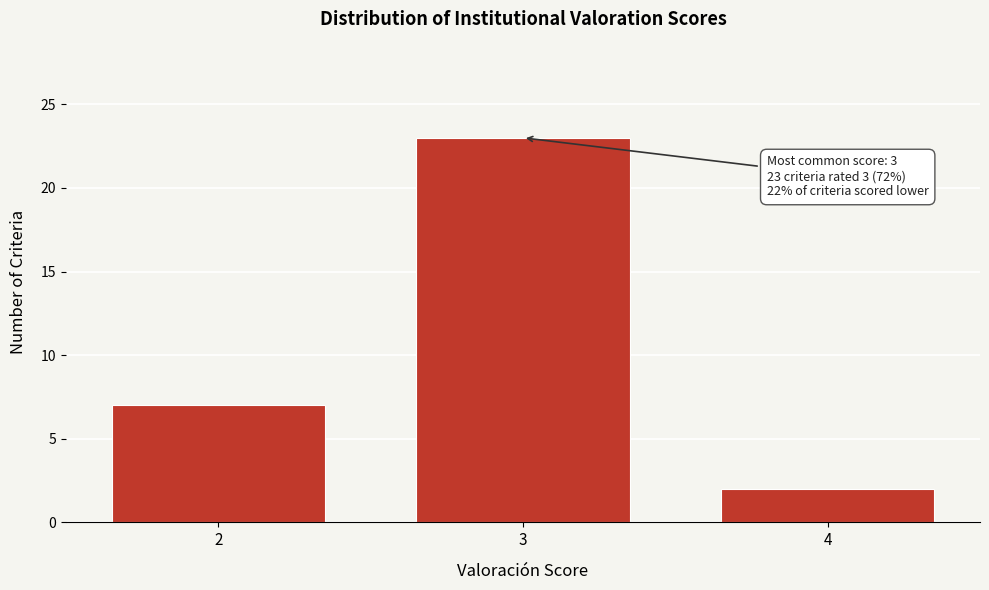

Reading right to left, transcribe all the data shown in this chart.

4=2	3=23	2=7